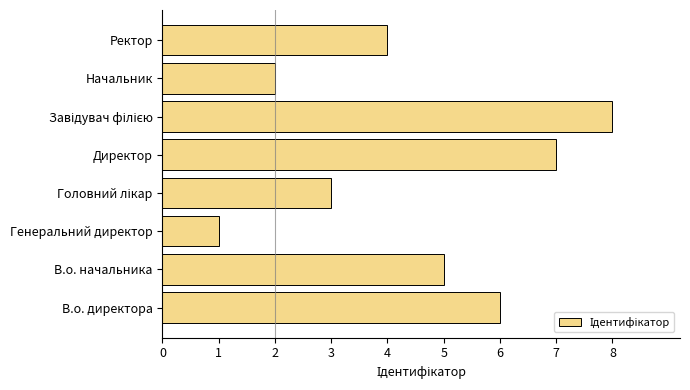

What is the minimum value shown in the chart?

1